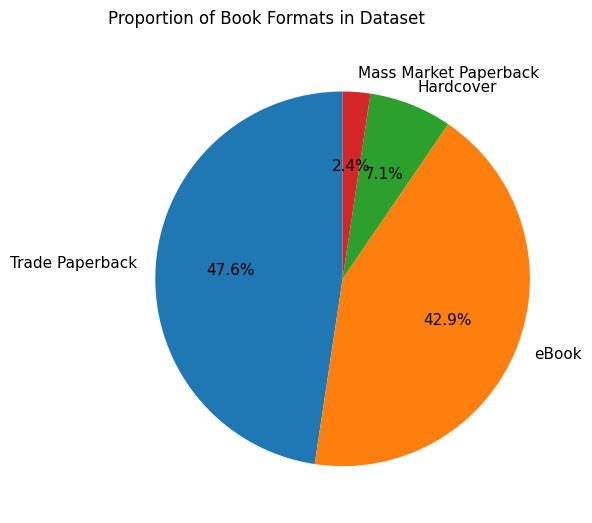

How much of the chart is everything except Hardcover?

92.9%